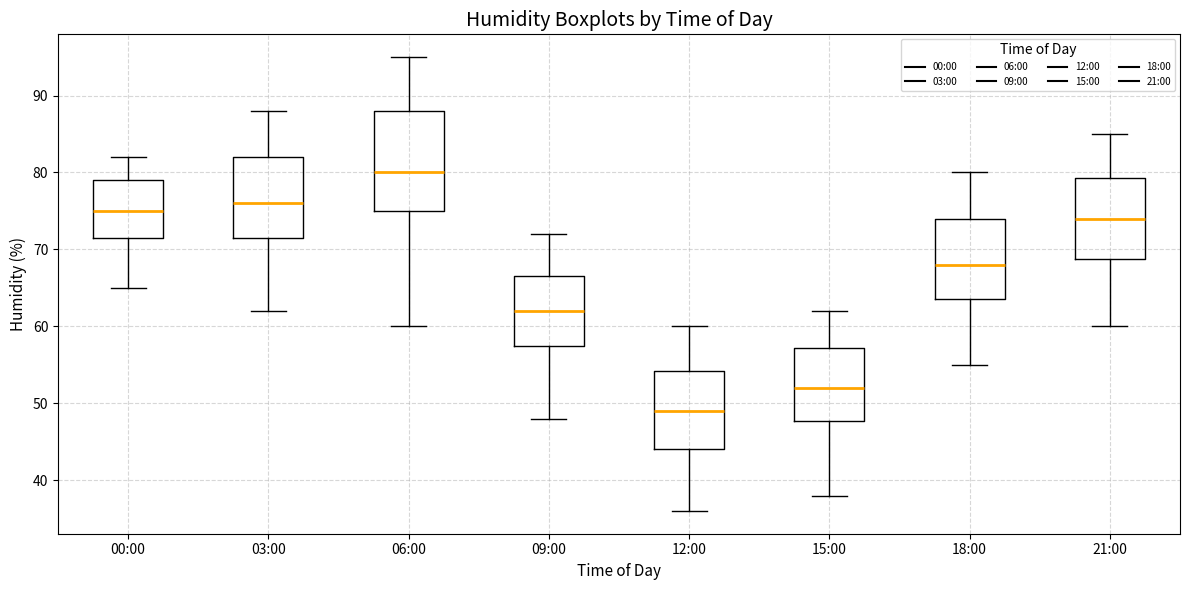

Which box's median line is the highest?

06:00